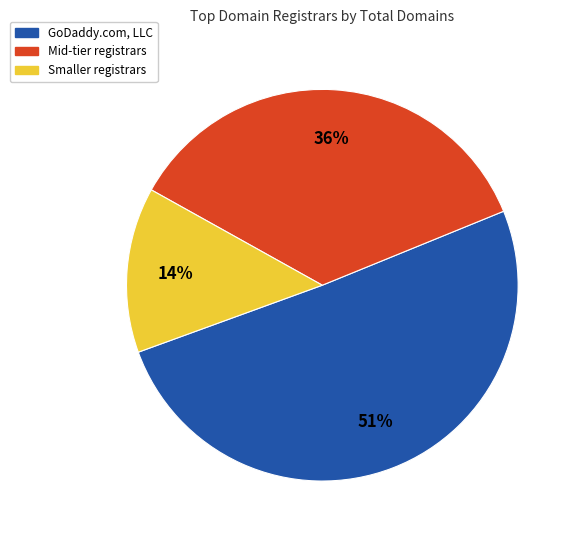

Count the number of slices in the pie.

3